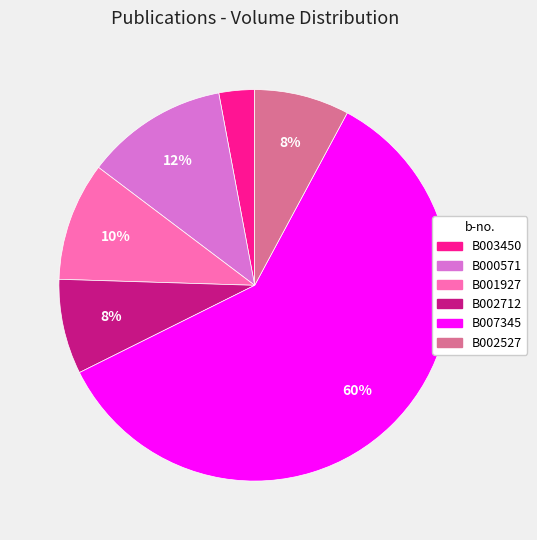

To the nearest percent, what percentage of the pie is B000571?

12%